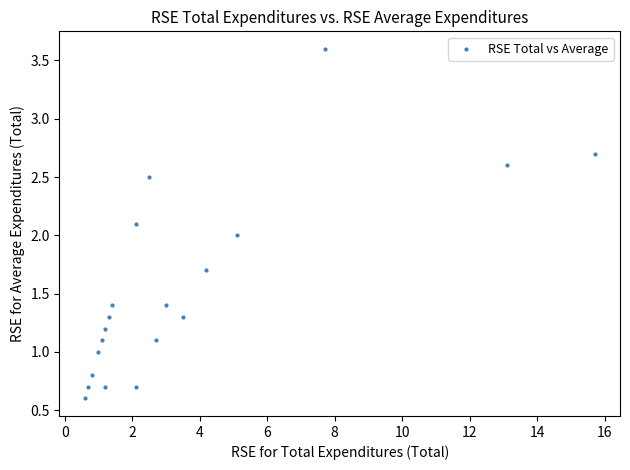

What is the range of X values (max minus min)?

15.1